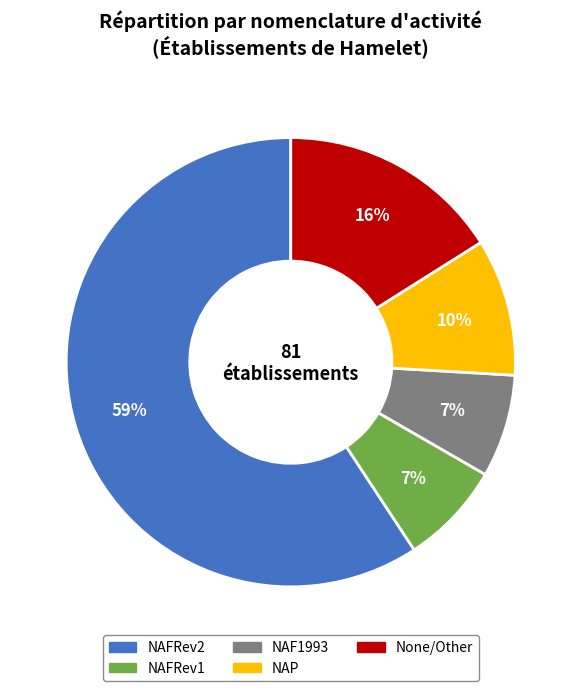

Does any single category account for the majority?

Yes